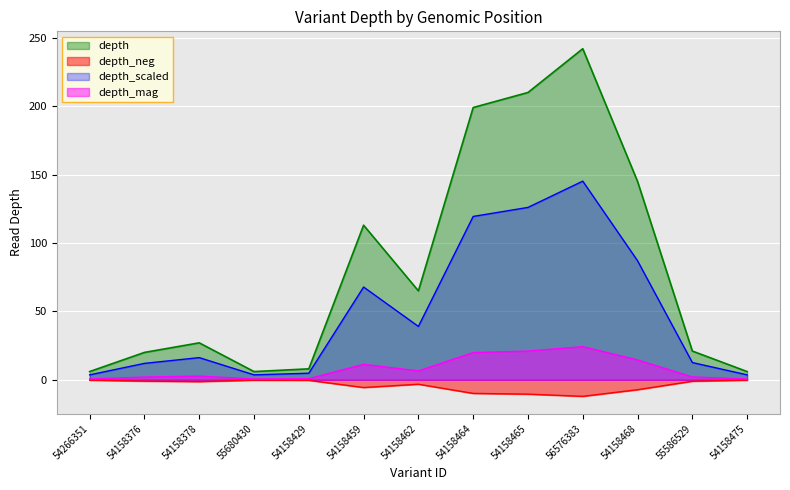

What is the average value?

82